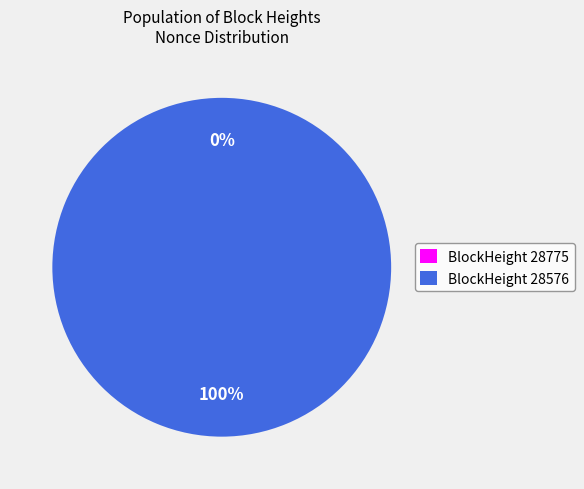

Which has a higher value, 28775 or 28576?

28576